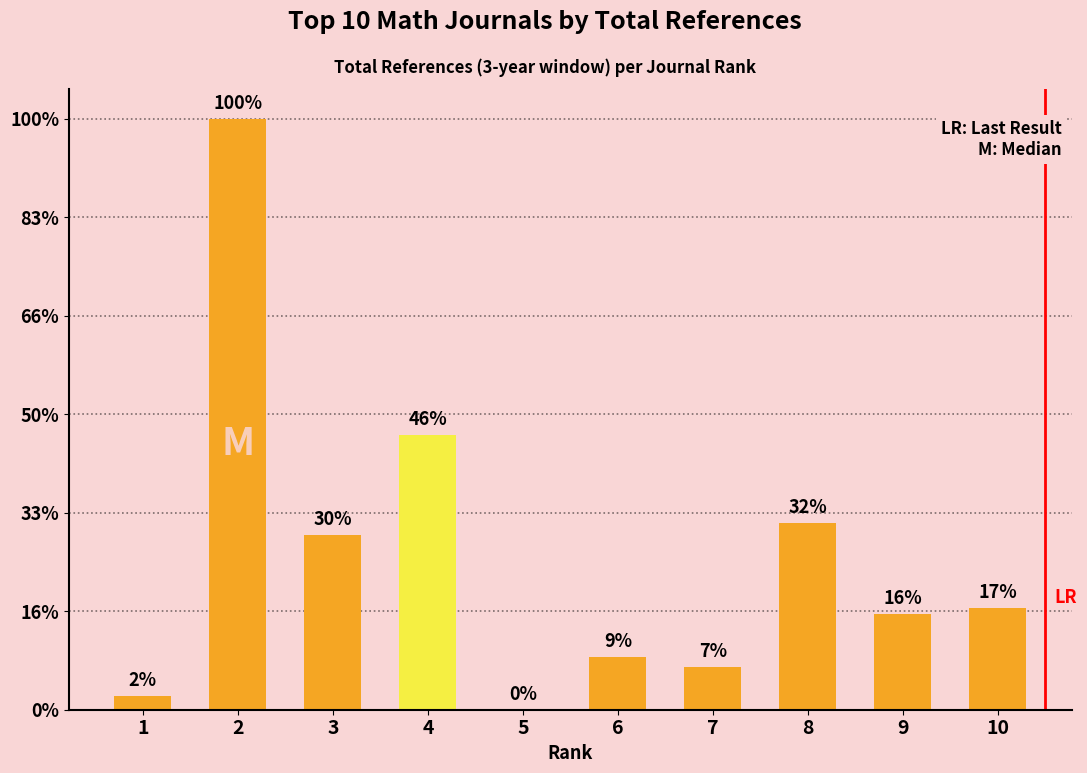

Are the bars horizontal?

No